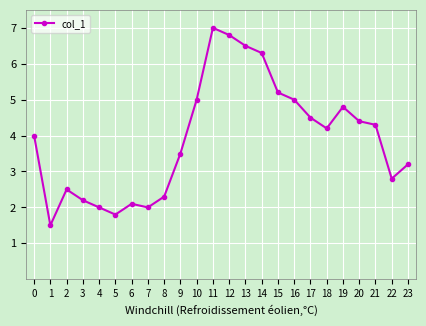

How many points are higher than both their immediate neighbors (excluding endpoints)?

4